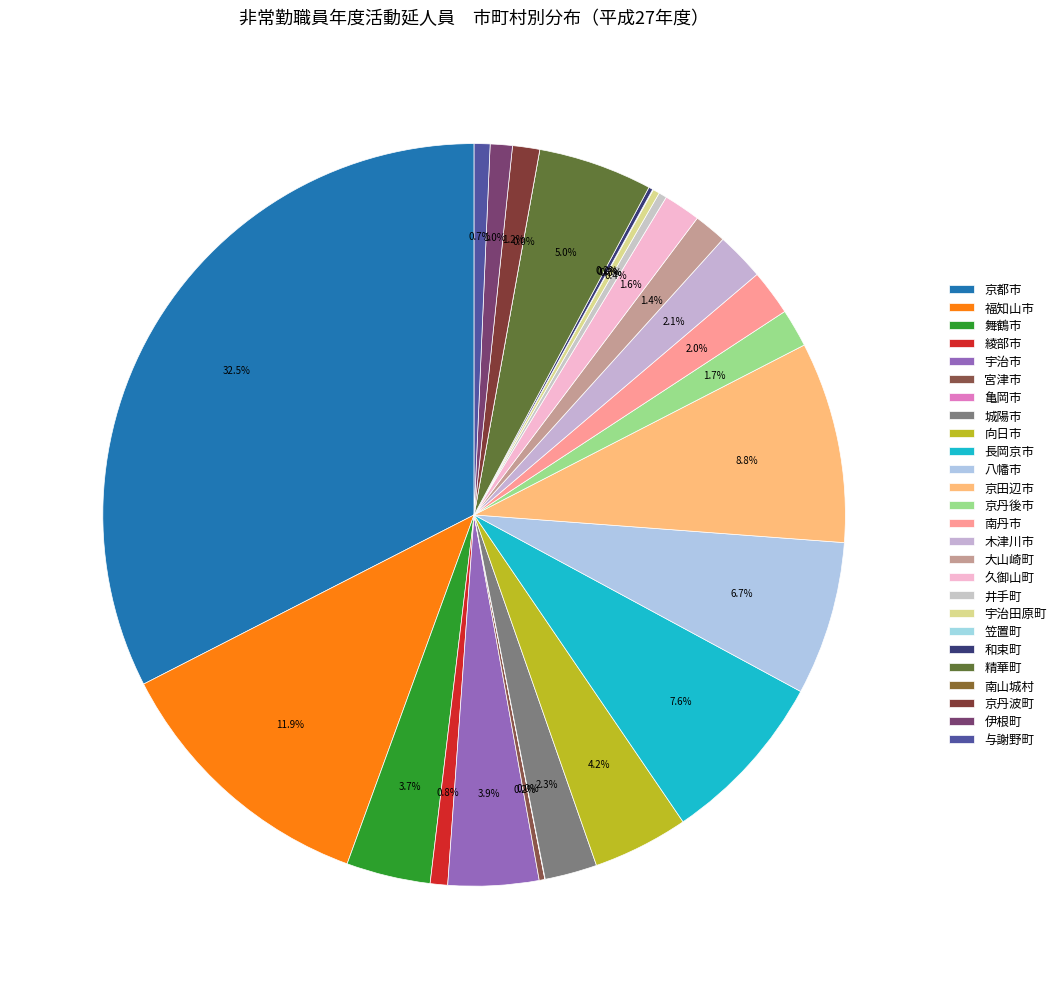

To the nearest percent, what portion does 南丹市 represent?

2%